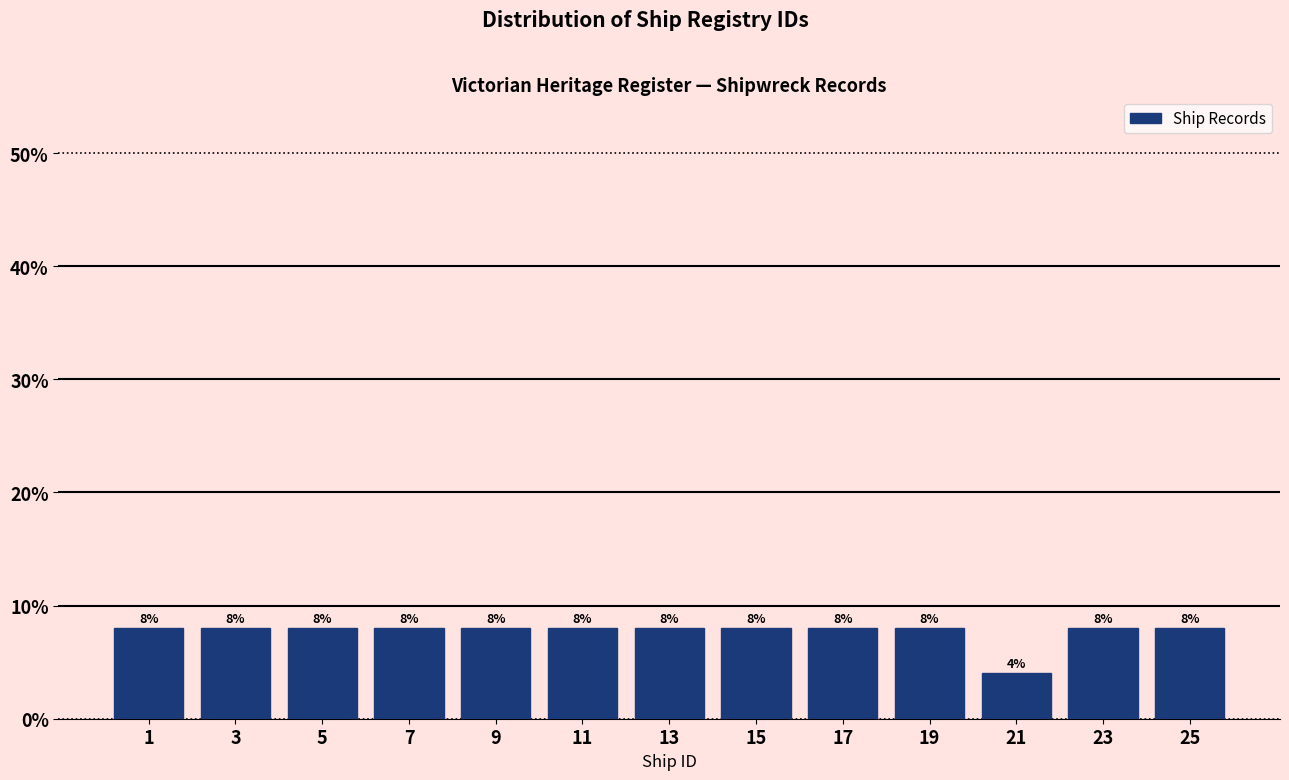

Reading right to left, what are all the values shown in this chart?

8	8	4	8	8	8	8	8	8	8	8	8	8